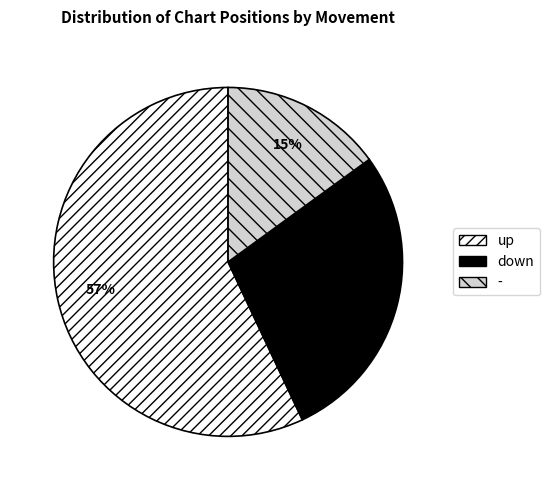

The down slice represents 37% of the pie. True or false?

False